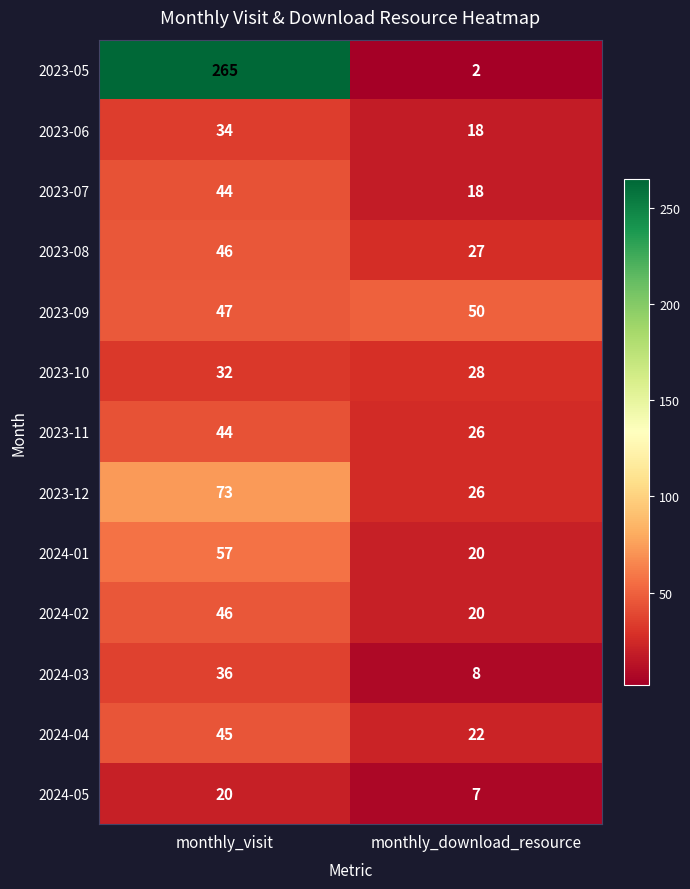

What value does the 2023-08 series have at monthly_download_resource?

27